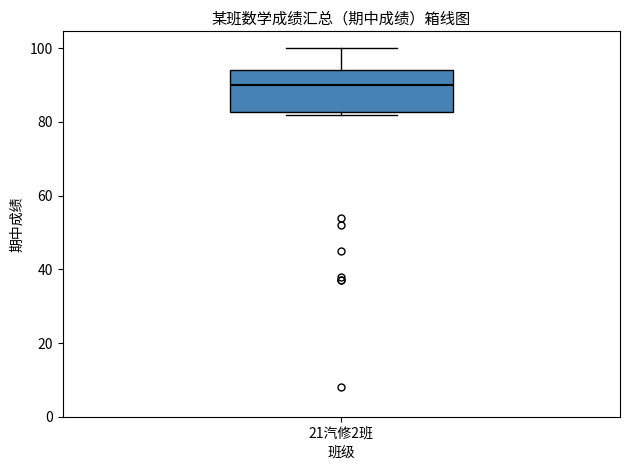

Where is the upper edge of the box for 21汽修2班 on the y-axis? The values are not printed on the chart, so give them approximately, as read against the axis.

94